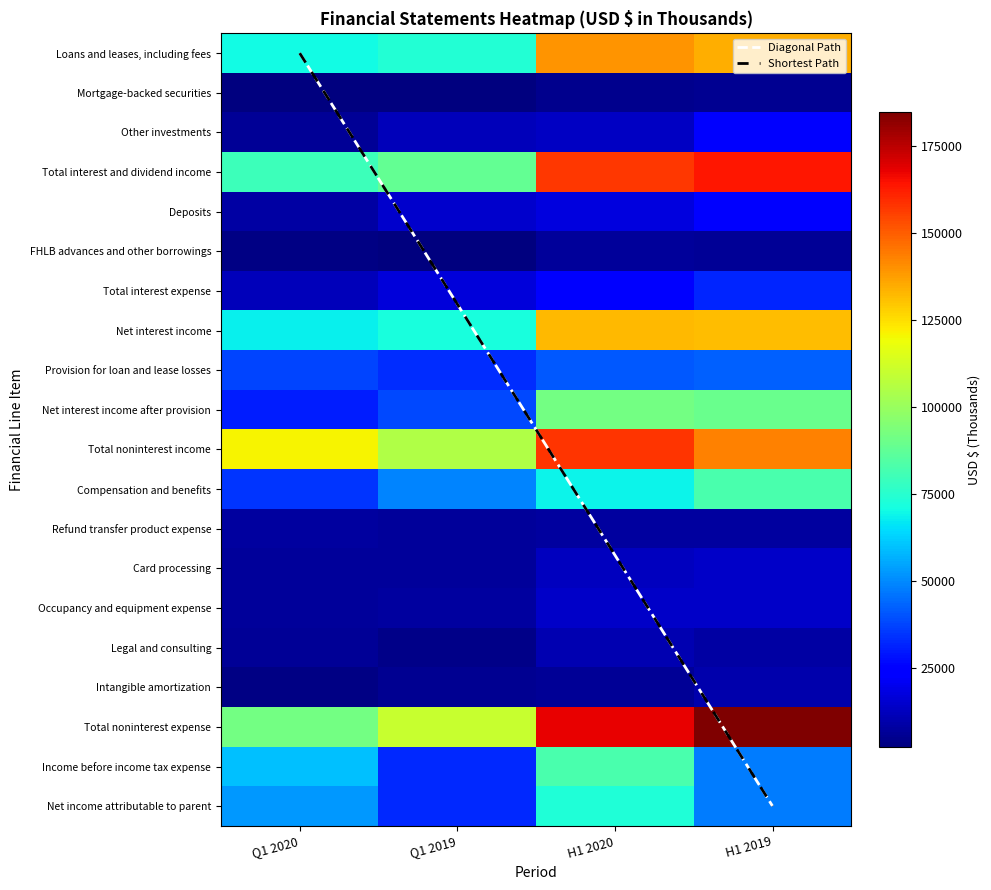

What is the sum of the Income before income tax expense values at Q1 2020 and Q1 2019?

92028